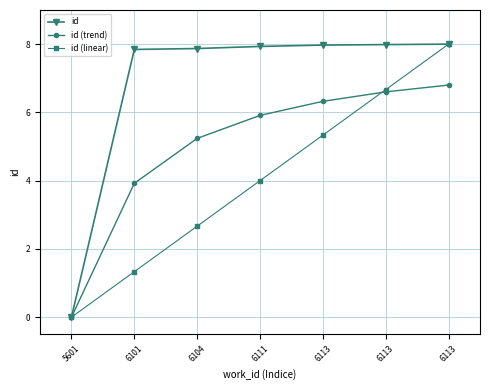

True or false: id and id (trend) intersect in this chart.

False